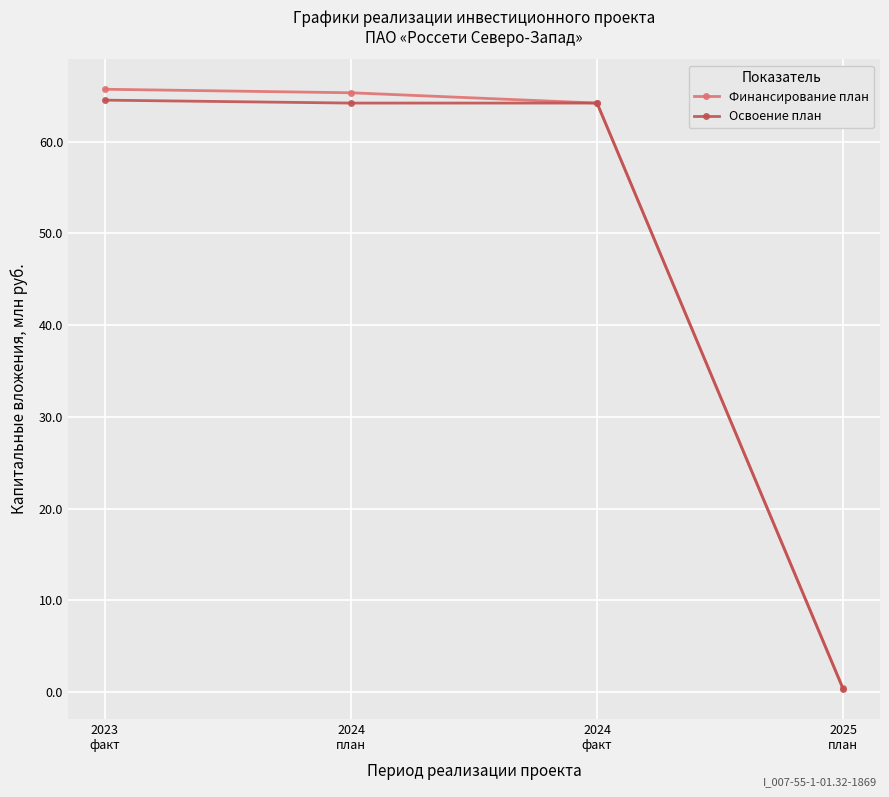

Which series has the widest spread of values?

Финансирование план